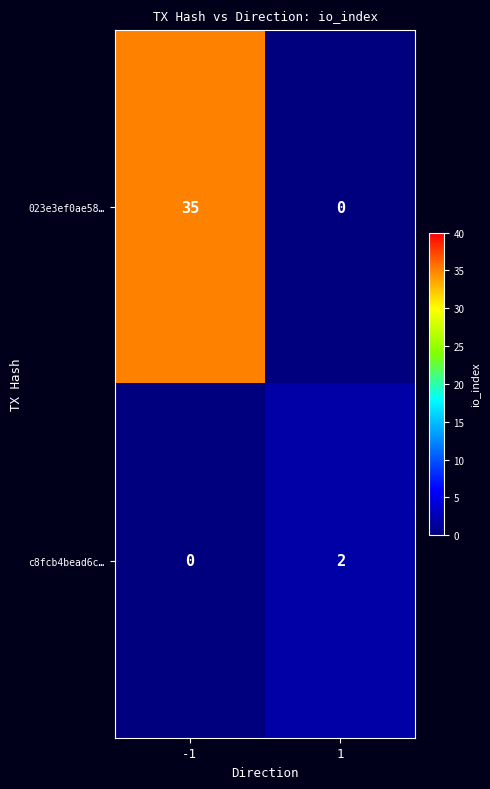

Is it true that 023e3ef0ae58… equals 51 at -1?

False